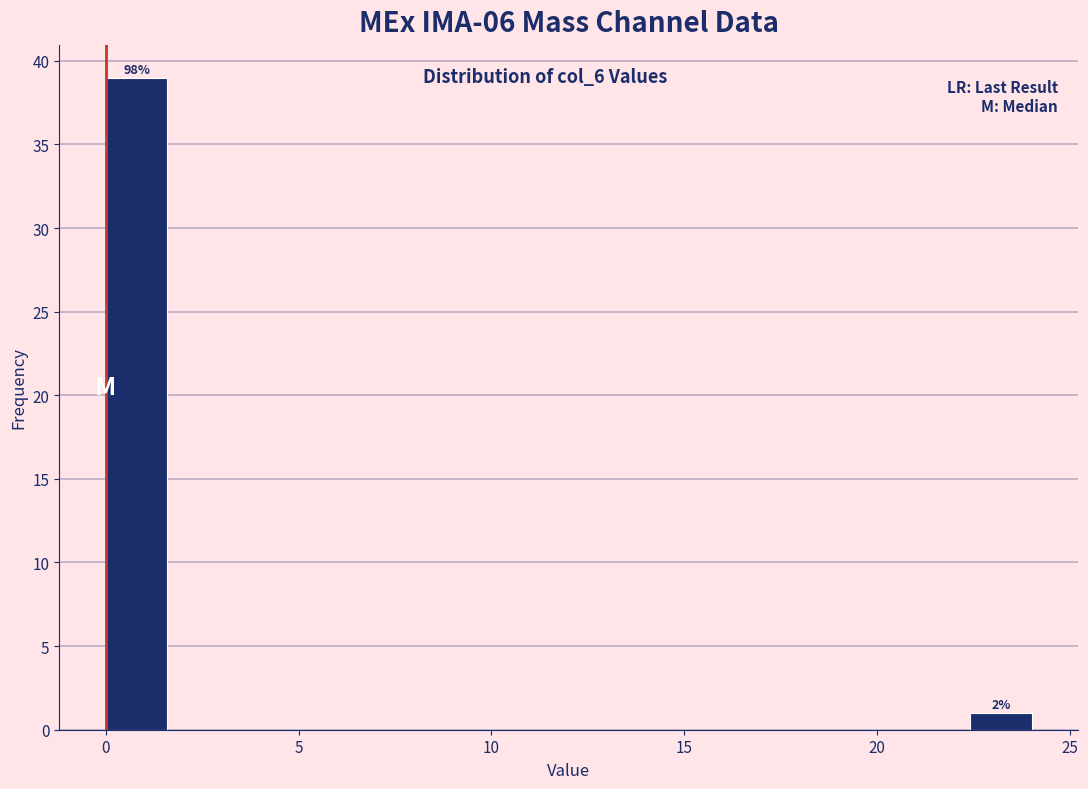

Around what value on the x-axis is the tallest bar? Give the approximate position of its centre, as read against the axis.

1.0